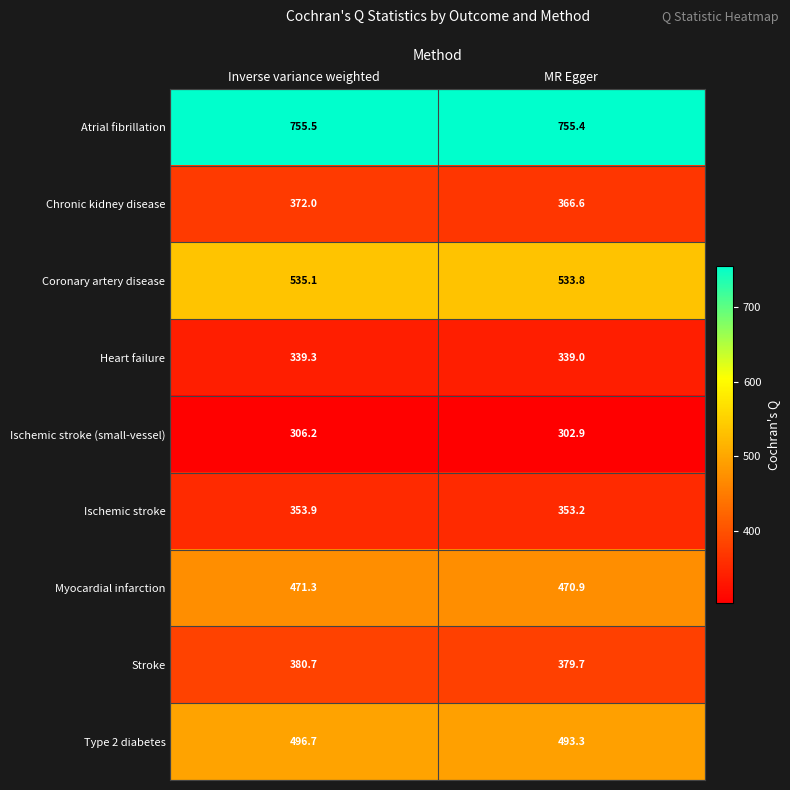

Reading left to right, list all the values displayed in this chart.

Atrial fibrillation: 755.5	755.4
Chronic kidney disease: 372.0	366.6
Coronary artery disease: 535.1	533.8
Heart failure: 339.3	339.0
Ischemic stroke (small-vessel): 306.2	302.9
Ischemic stroke: 353.9	353.2
Myocardial infarction: 471.3	470.9
Stroke: 380.7	379.7
Type 2 diabetes: 496.7	493.3